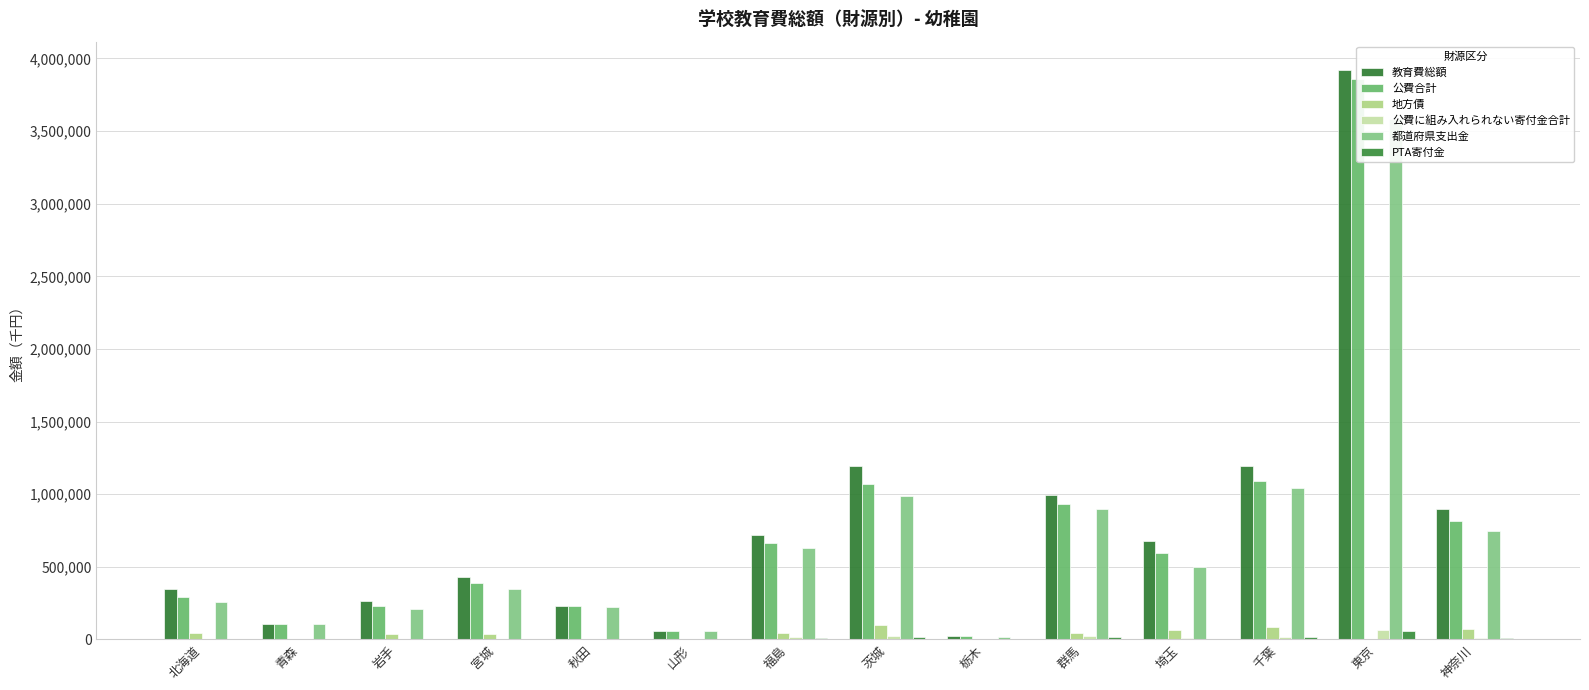

List the labels in order of 教育費総額 value, smallest first.

栃木, 山形, 青森, 秋田, 岩手, 北海道, 宮城, 埼玉, 福島, 神奈川, 群馬, 千葉, 茨城, 東京